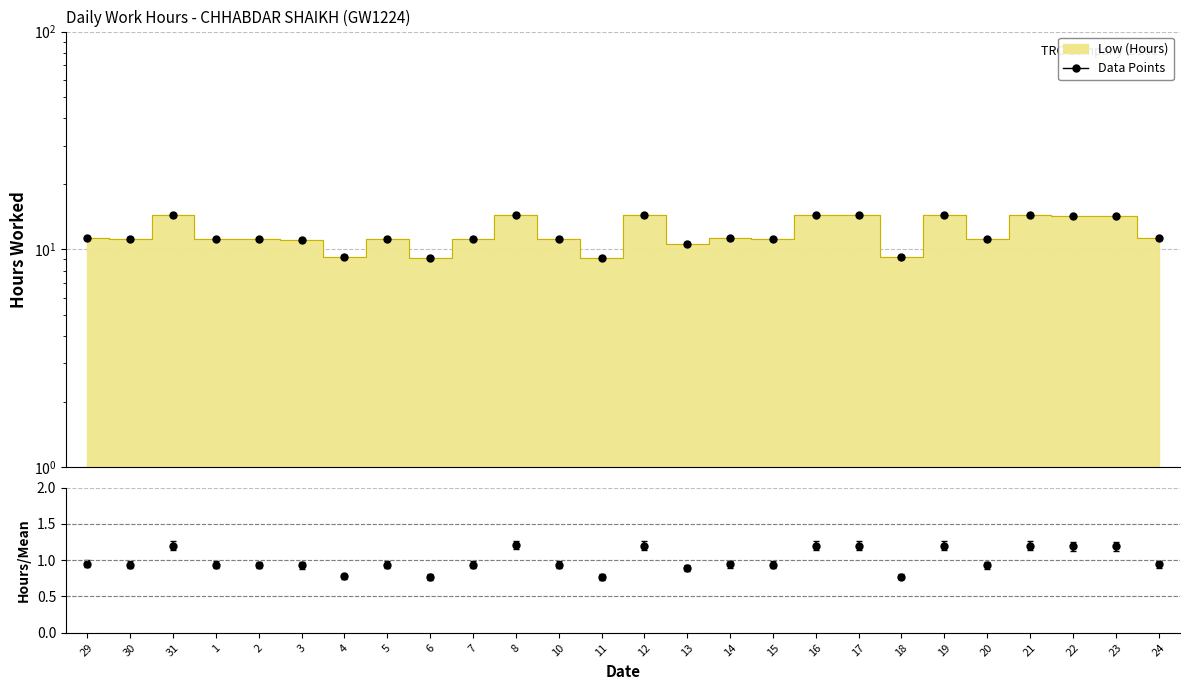

How many interior local peaks does the Data Points series have?

8